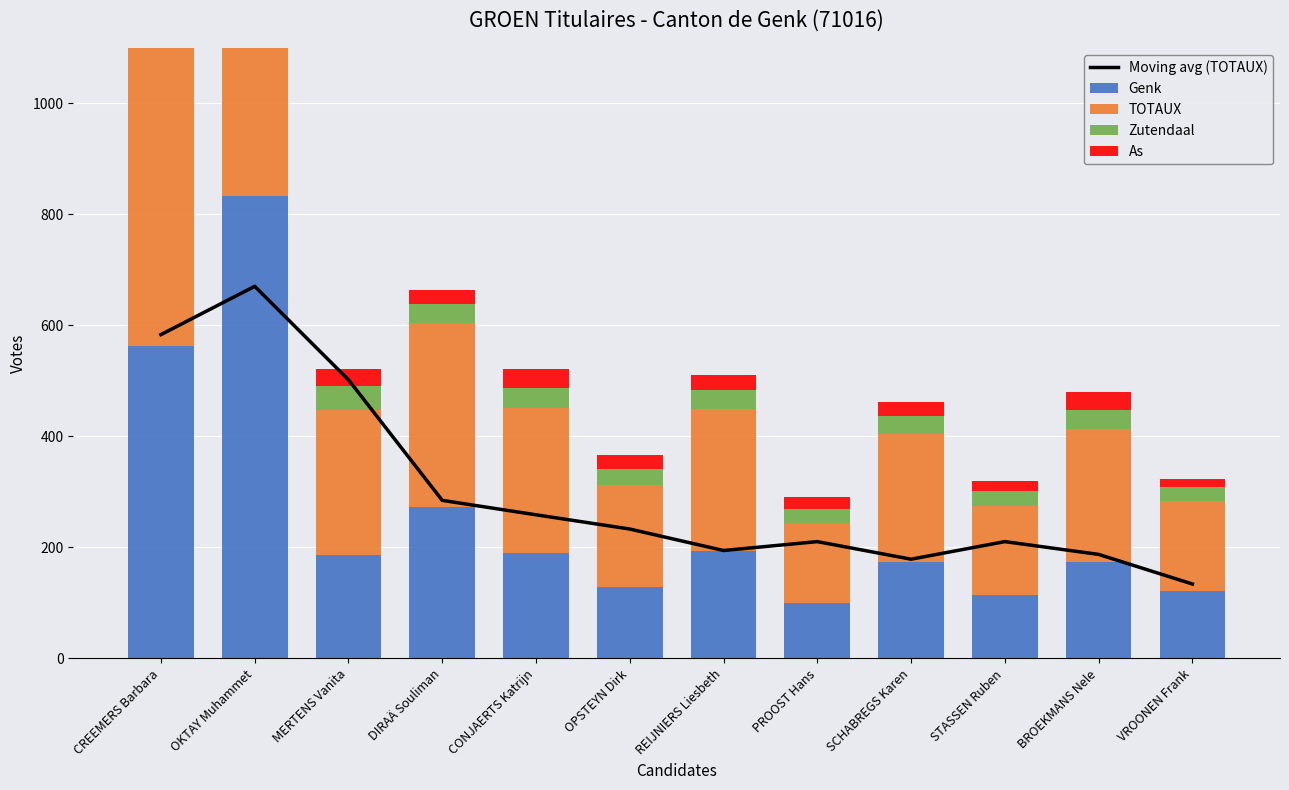

List the labels in order of Zutendaal value, largest first.

CREEMERS Barbara, OKTAY Muhammet, MERTENS Vanita, CONJAERTS Katrijn, REIJNIERS Liesbeth, DIRAÄ Souliman, BROEKMANS Nele, SCHABREGS Karen, OPSTEYN Dirk, STASSEN Ruben, VROONEN Frank, PROOST Hans